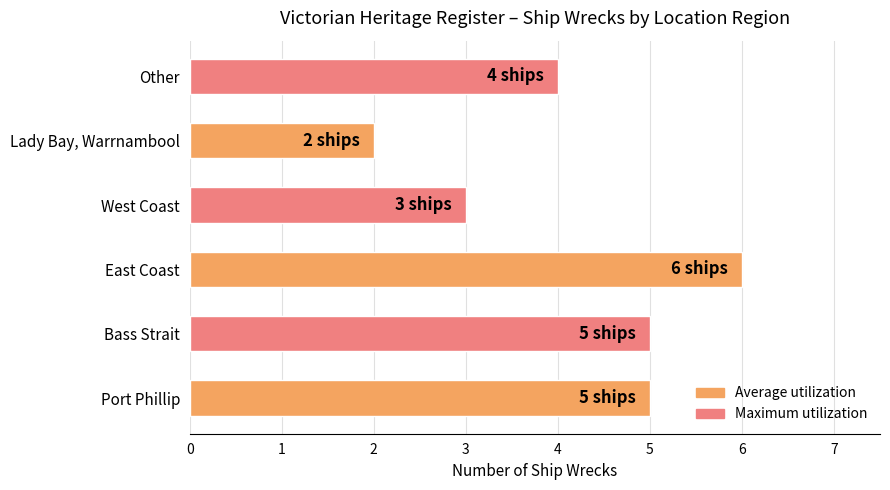

At which category does the chart reach its peak across all series?

East Coast